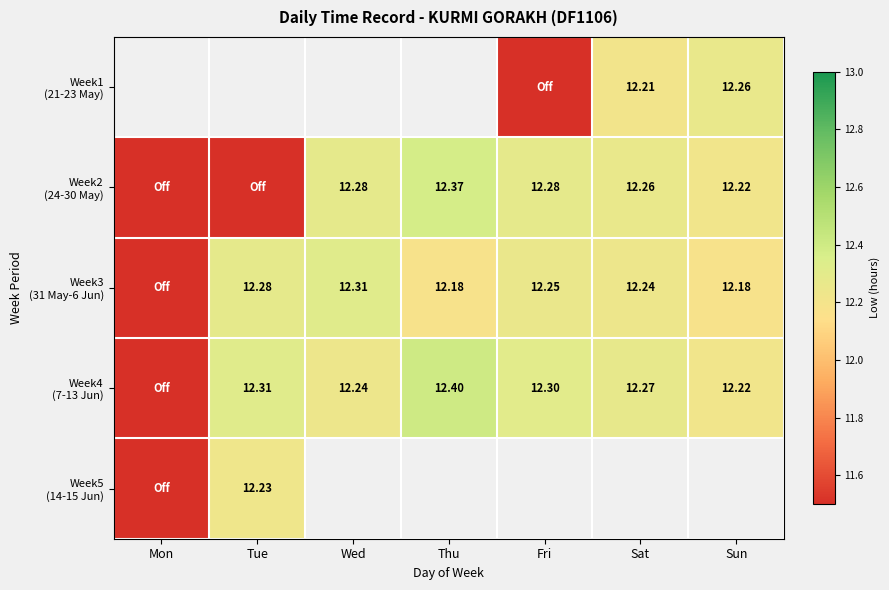

How many values in Week5 (14-15 Jun) are above zero?

1